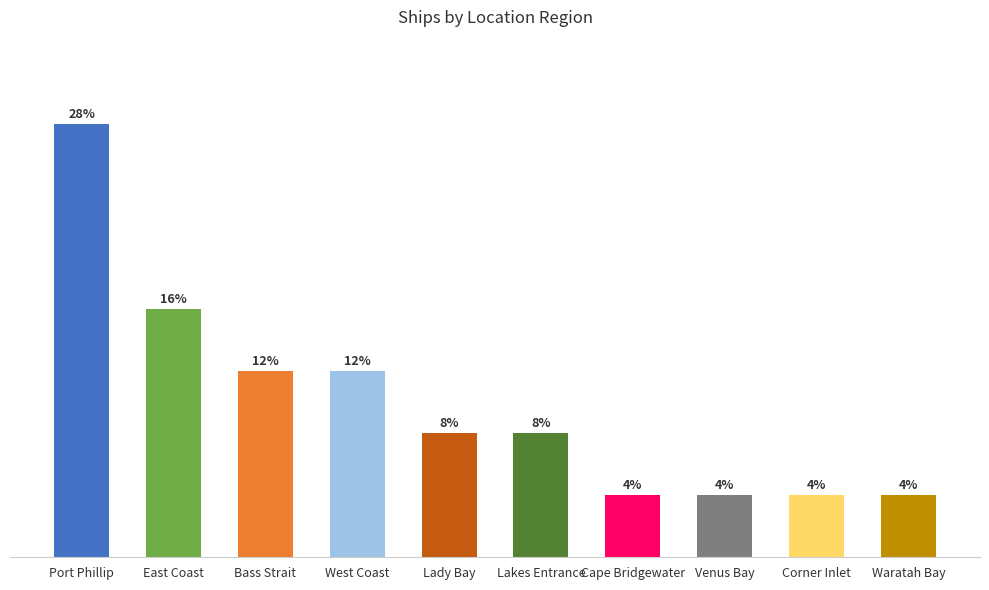

What is the sum of the values at Lady Bay and Cape Bridgewater?

3